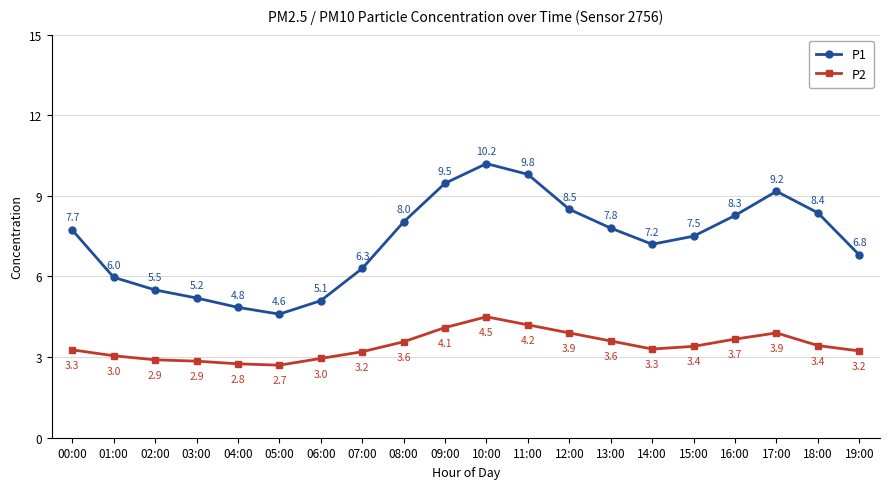

What is the sum of all P2 values?

68.5